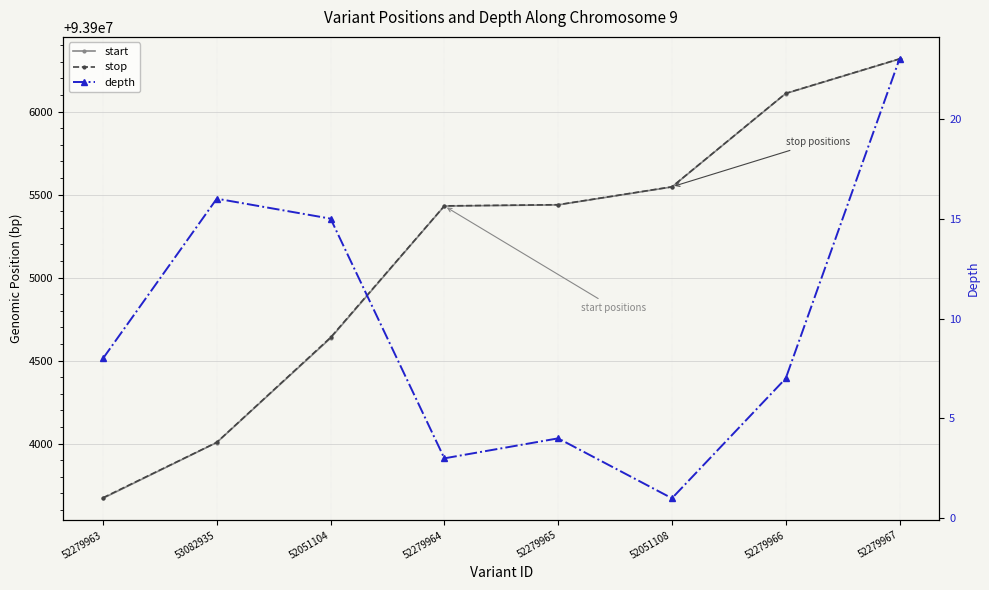

Count the number of categories in the chart.

8